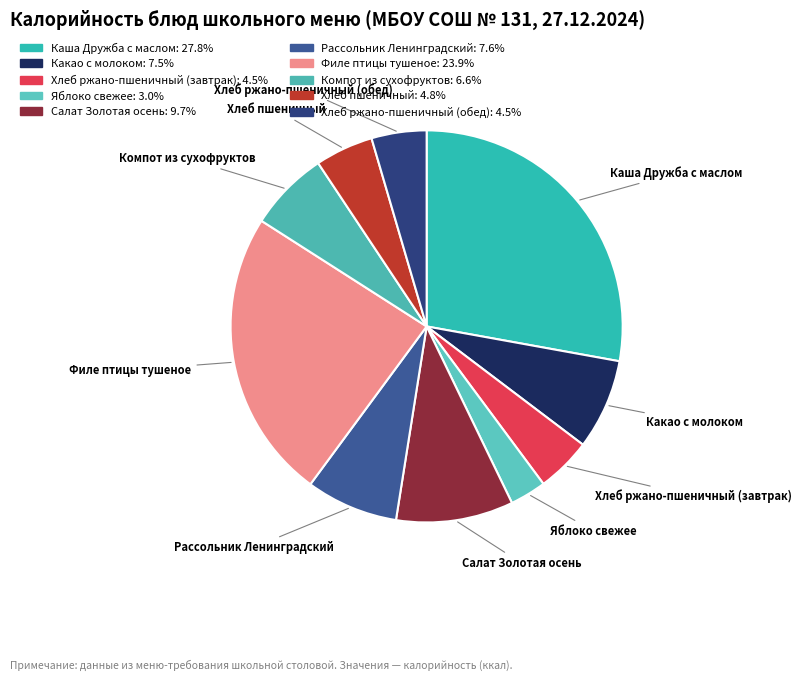

How many segments does this pie chart have?

10